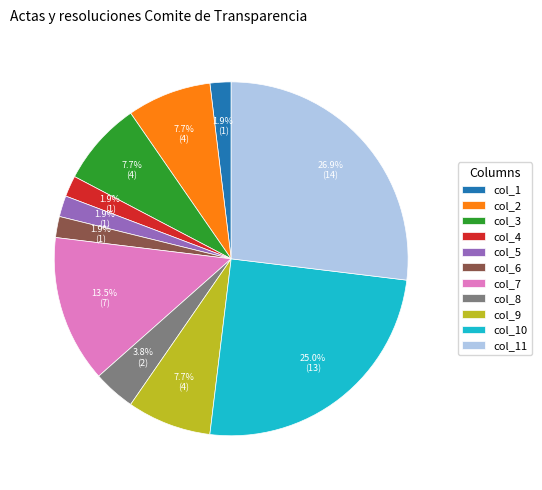

How many slices are in this pie chart?

11